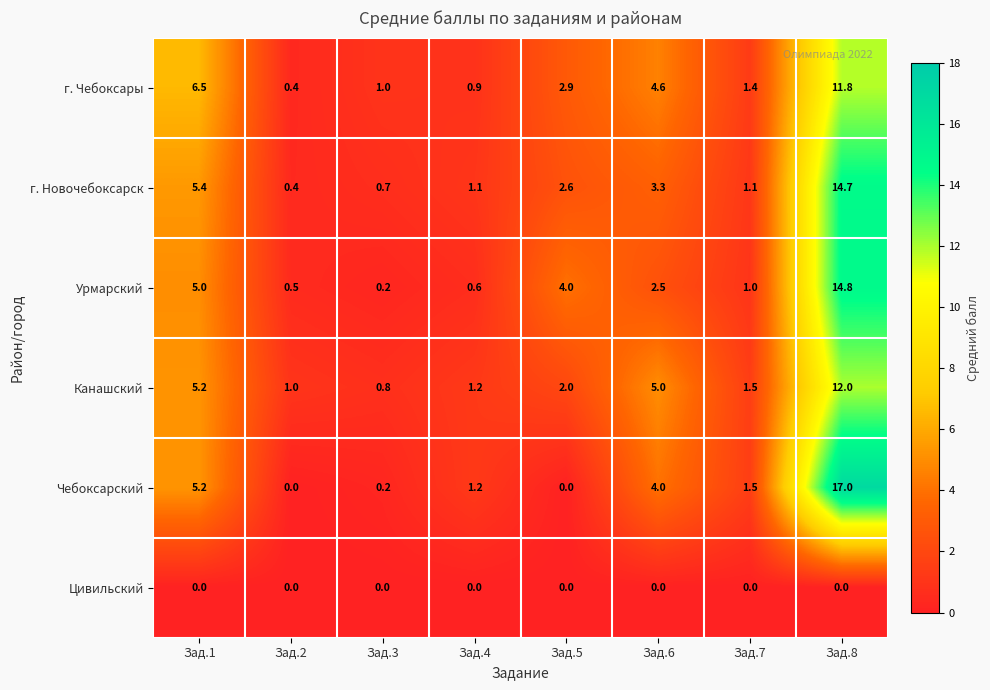

What is the average value of the Урмарский series?

3.6